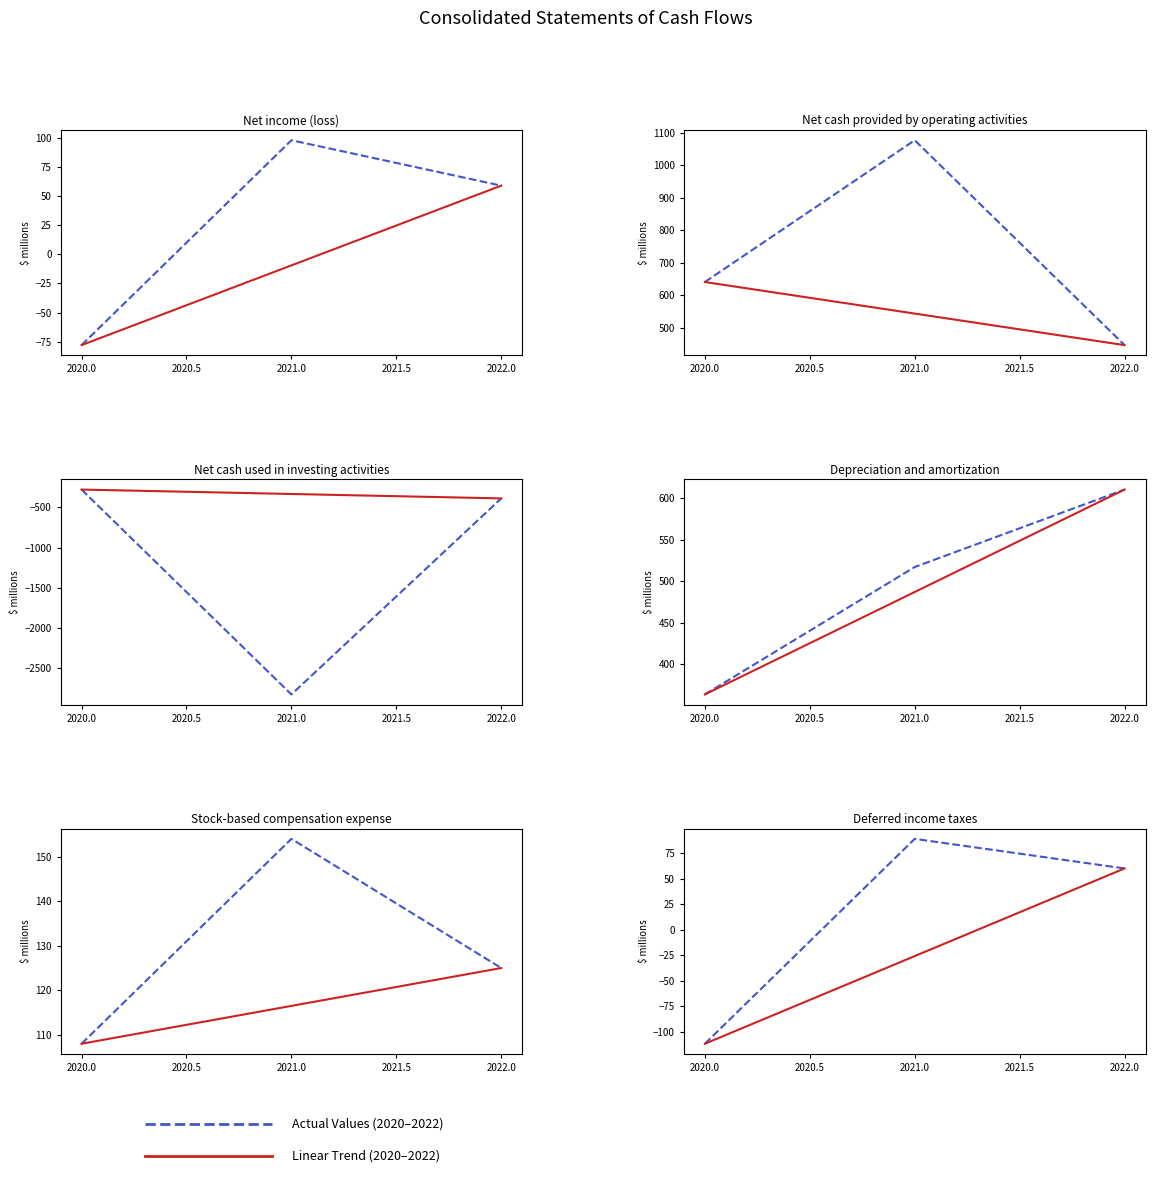

Between 2022.0 and 2021.0, which is larger?

2021.0